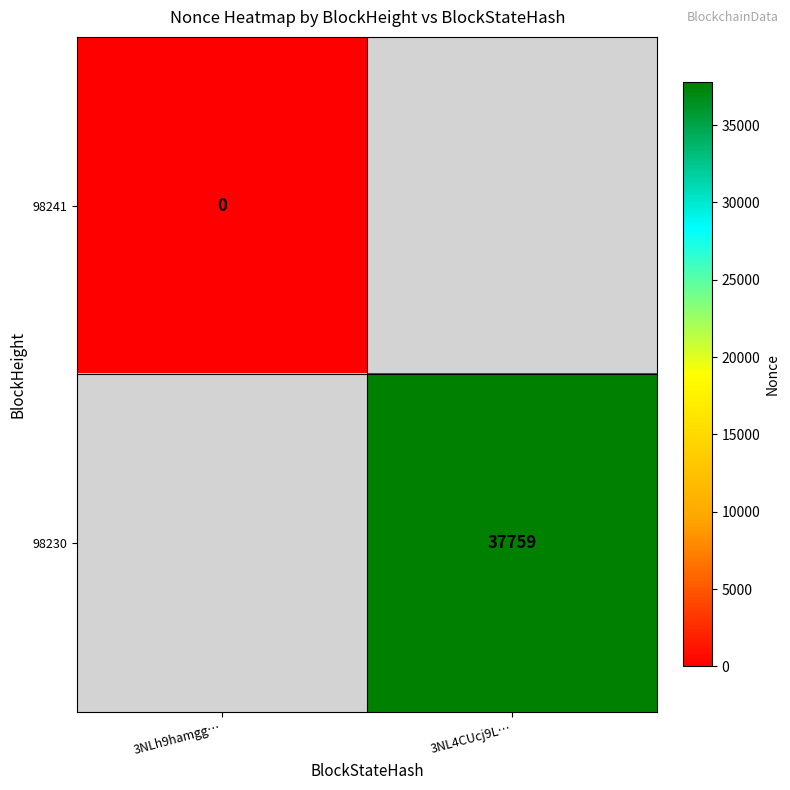

Is the value of 98230 at 3NLh9hamgg… greater than the value of 98241 at 3NL4CUcj9L…?

No